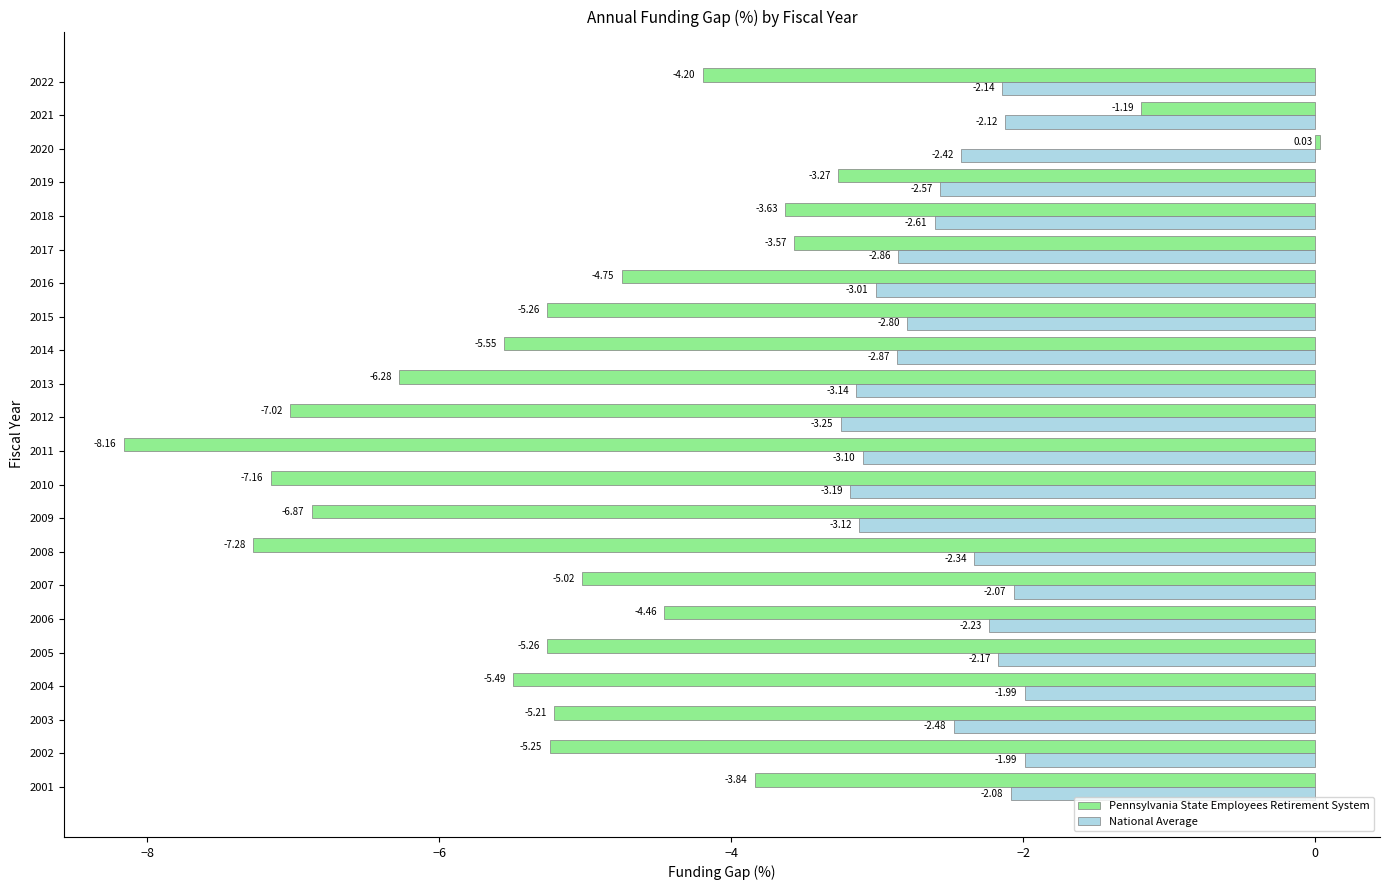

What is the difference between the second highest and second lowest values in the National Average series?

1.2